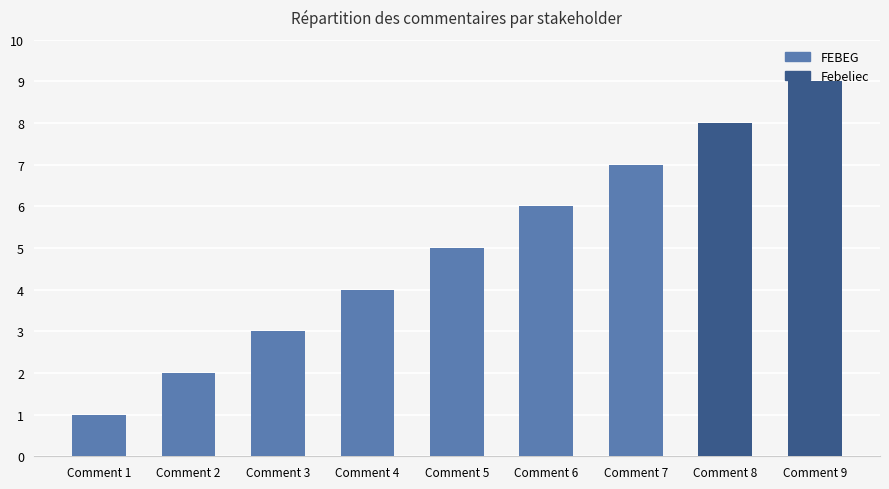

At which category does the chart reach its peak across all series?

Comment 9